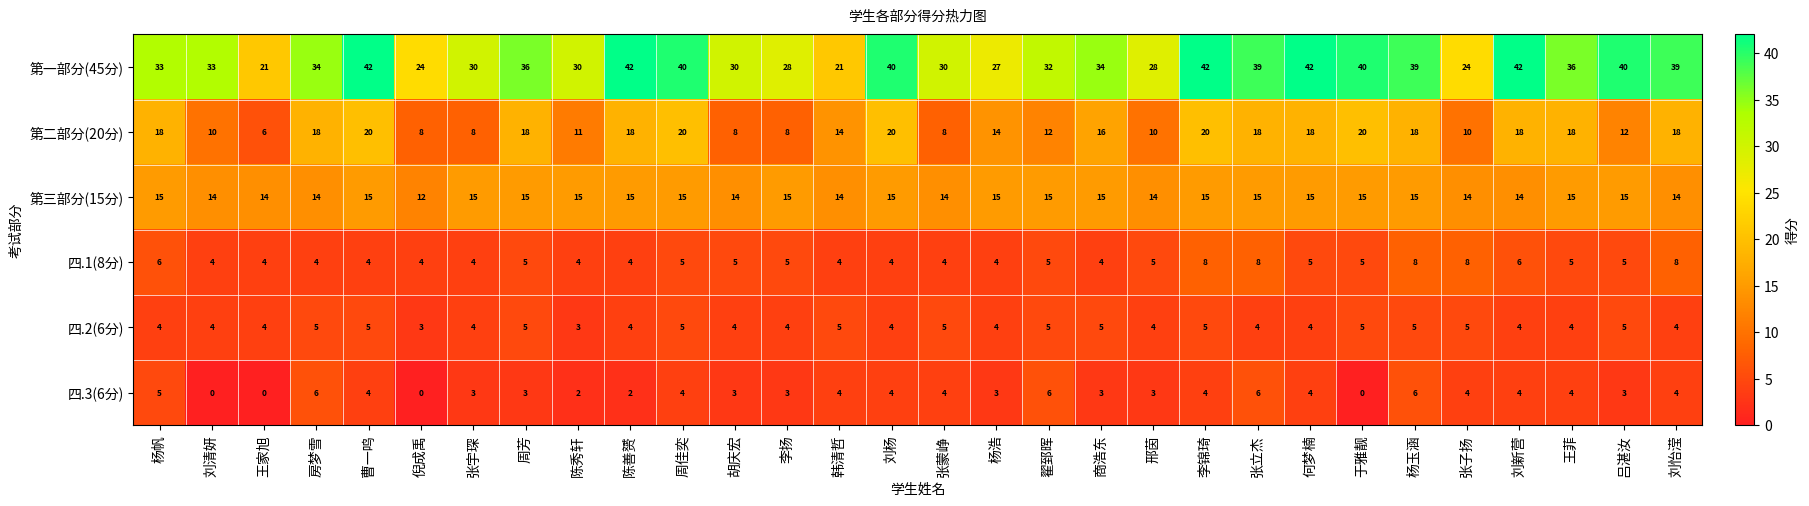

What is the greatest value displayed?

42